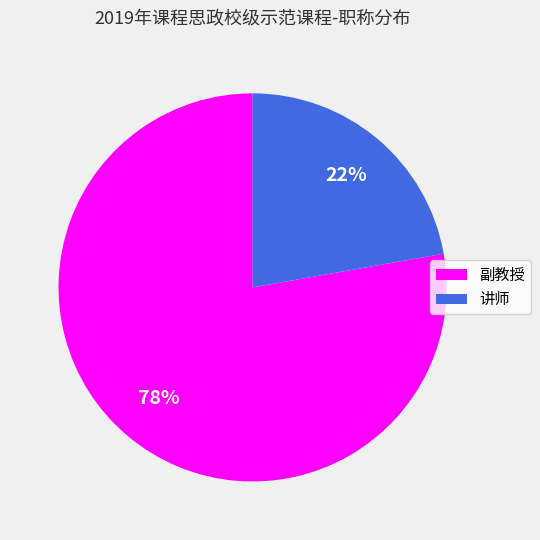

Which slice is the largest?

副教授